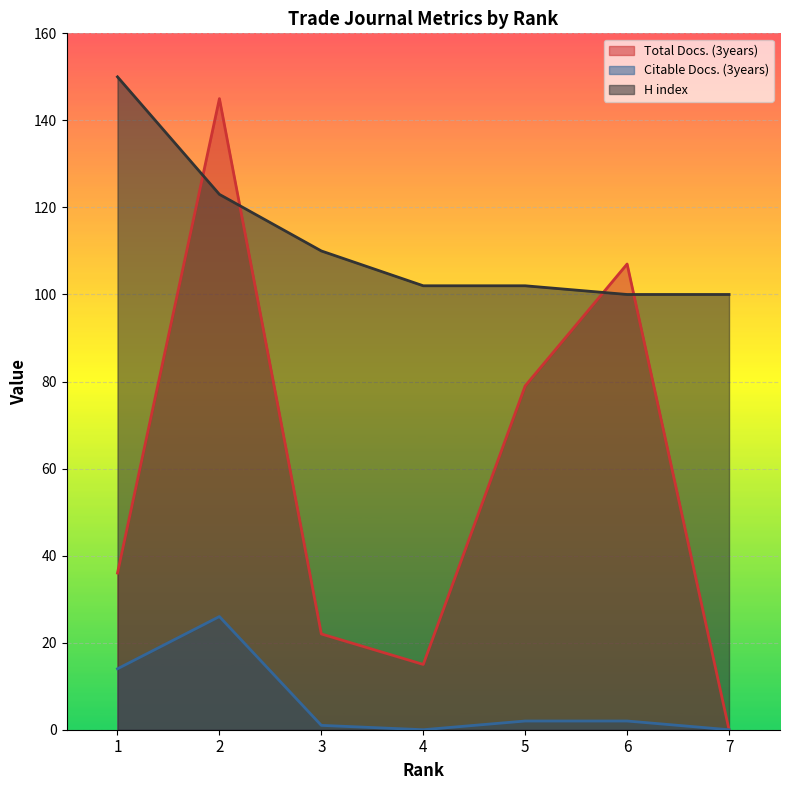

What is the sum of the H index values at 6 and 3?

210